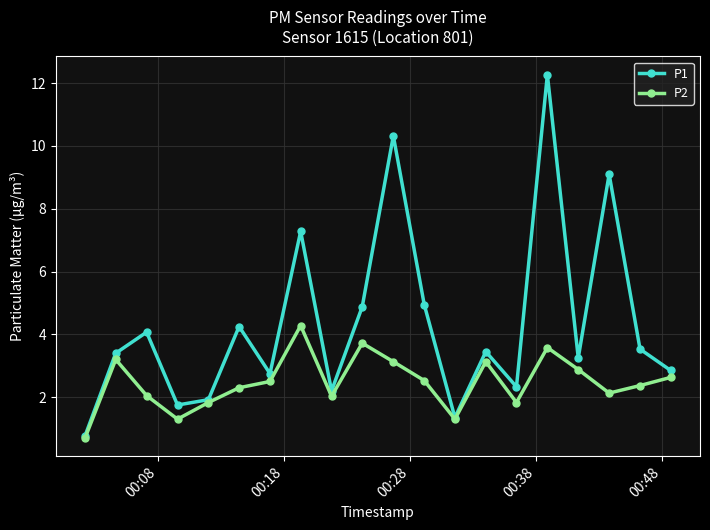

Rank the series by their average value, from highest to lowest.

P1, P2